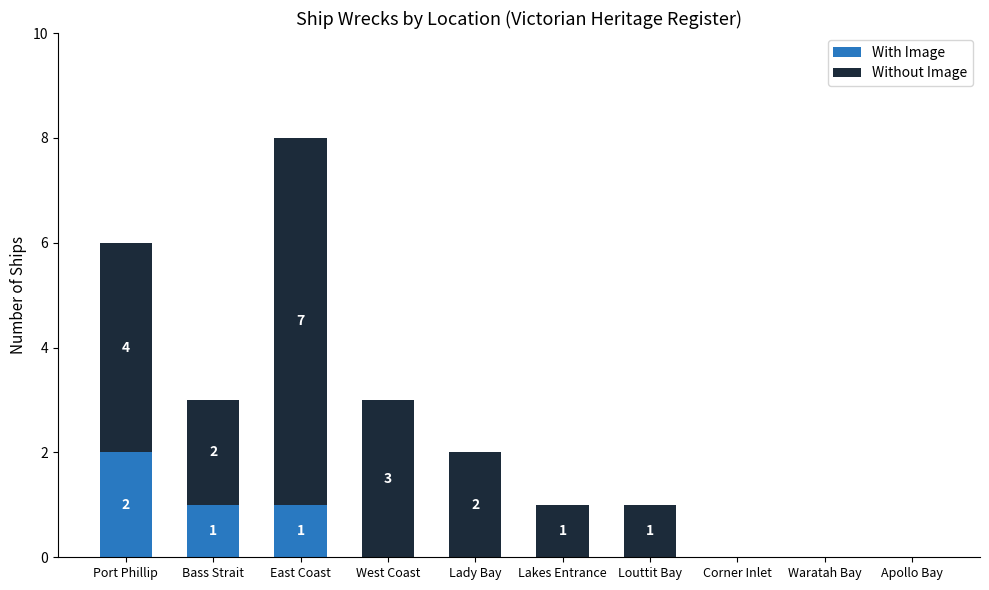

Which category has the highest value in the With Image series?

Port Phillip